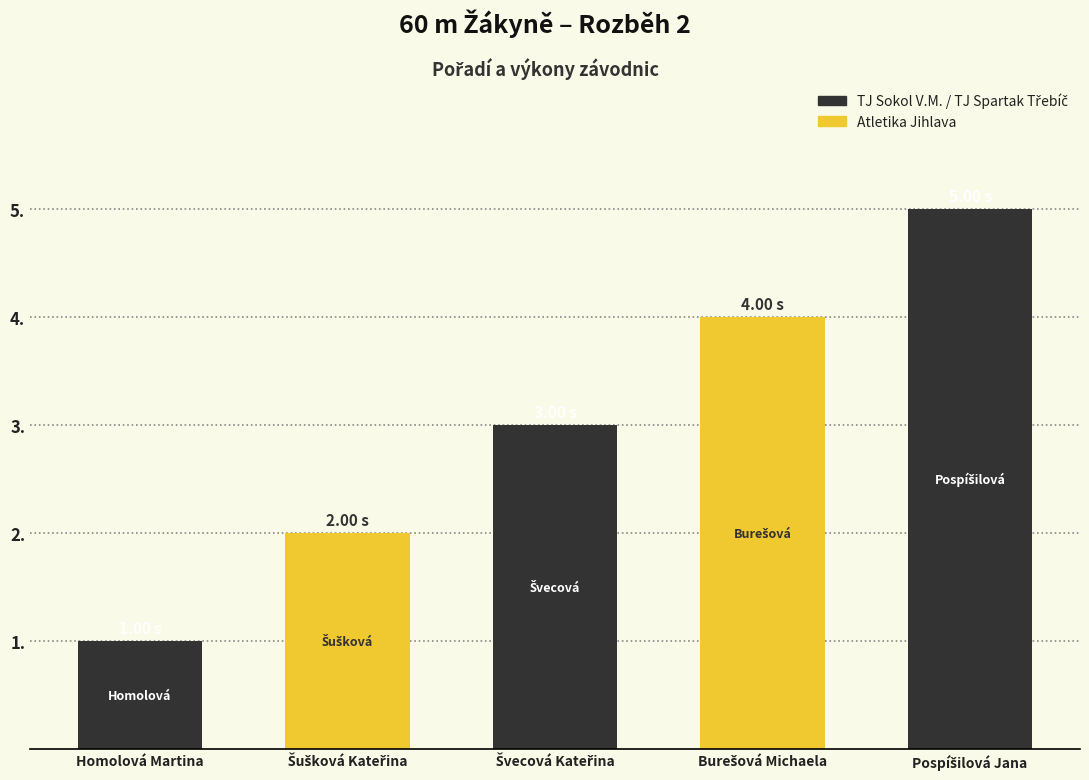

True or false: the data shows 4 at Burešová Michaela.

True